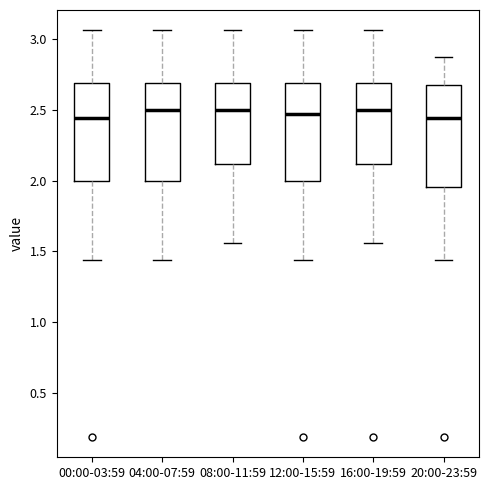

Reading left to right, transcribe this box plot: for each box, give where its median line is, the range the box spans, and where its two whiskers end, as read against the y-axis. The values are not printed on the chart, so give them approximately, as read against the axis.

00:00-03:59: median 2.45, box 2.00 to 2.70, whiskers 1.45 to 3.05
04:00-07:59: median 2.50, box 2.00 to 2.70, whiskers 1.45 to 3.05
08:00-11:59: median 2.50, box 2.10 to 2.70, whiskers 1.55 to 3.05
12:00-15:59: median 2.45, box 2.00 to 2.70, whiskers 1.45 to 3.05
16:00-19:59: median 2.50, box 2.10 to 2.70, whiskers 1.55 to 3.05
20:00-23:59: median 2.45, box 1.95 to 2.65, whiskers 1.45 to 2.85